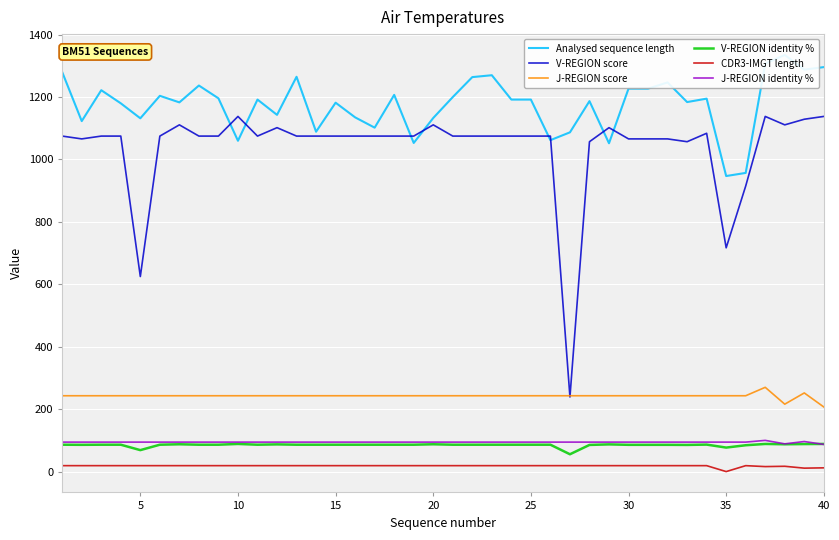

True or false: V-REGION score and J-REGION identity % intersect in this chart.

False